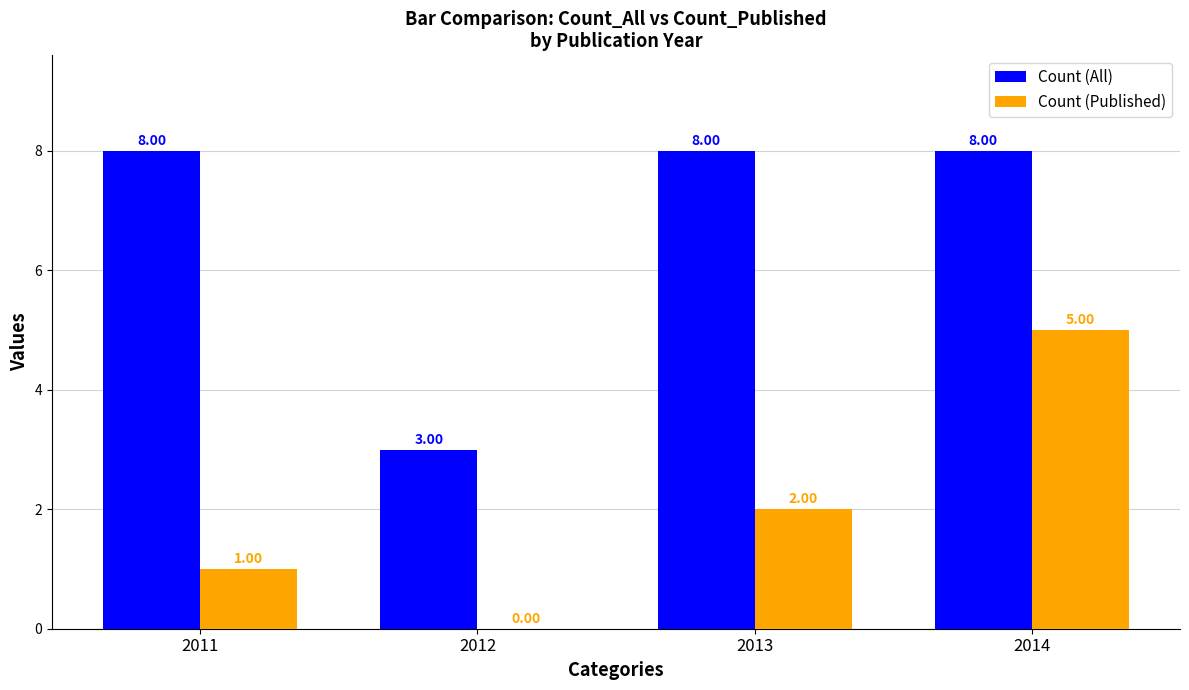

What are all the series names shown in the legend?

Count (All), Count (Published)